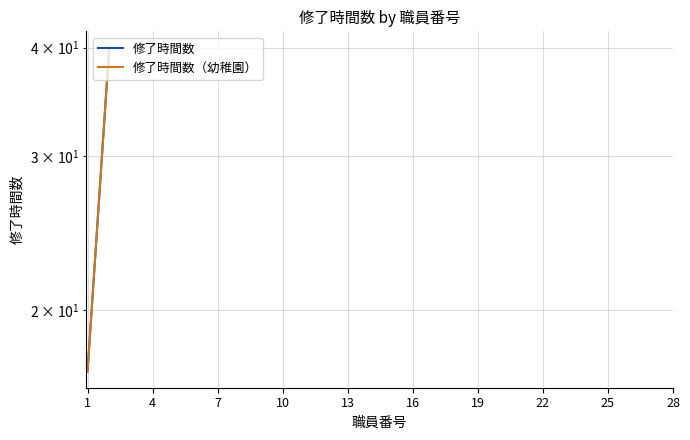

At which label is 修了時間数 closest to 28?

1